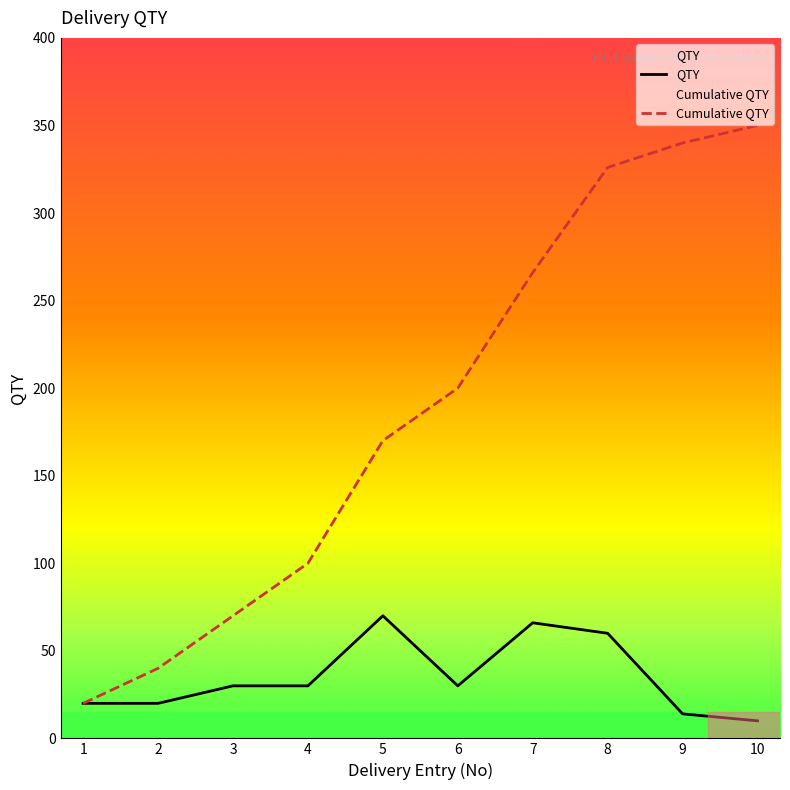

Does the chart display data point markers on the line(s)?

No